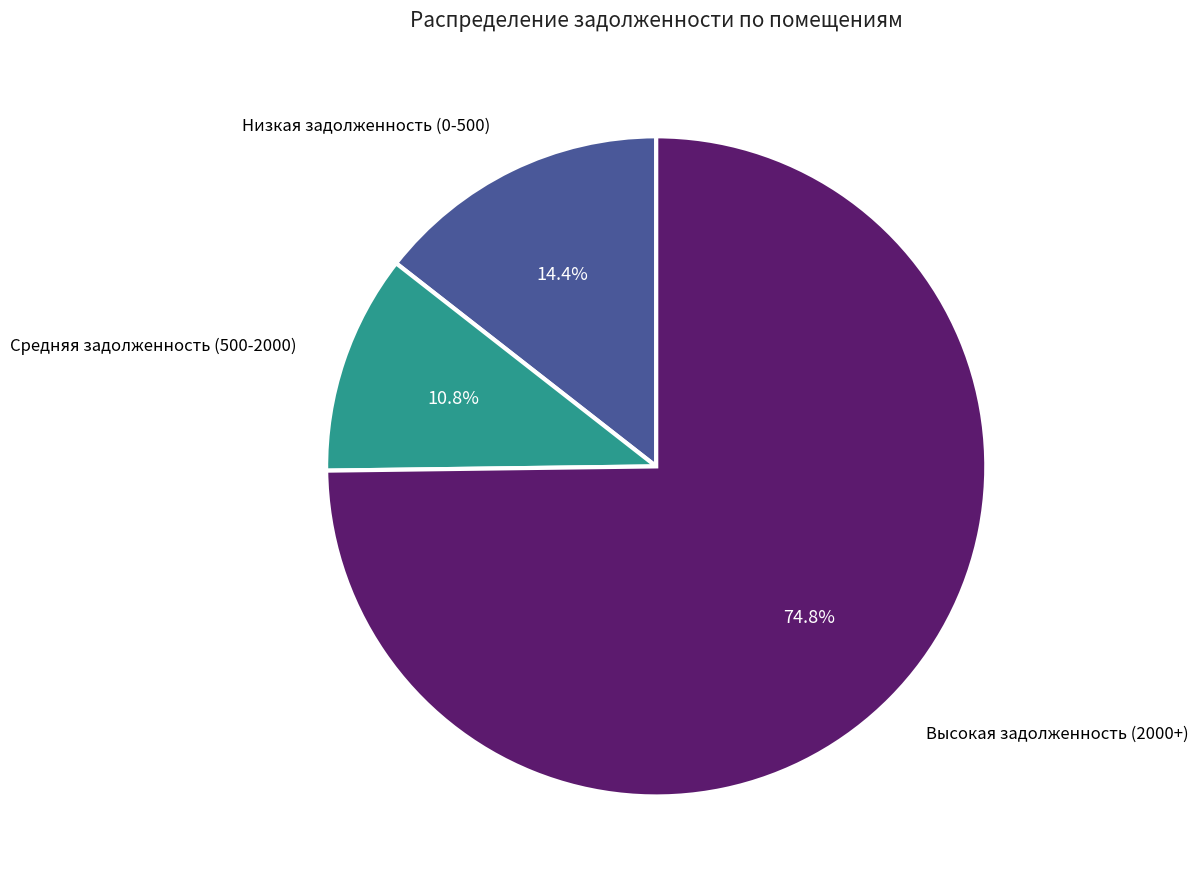

Is there a majority slice in this chart?

Yes